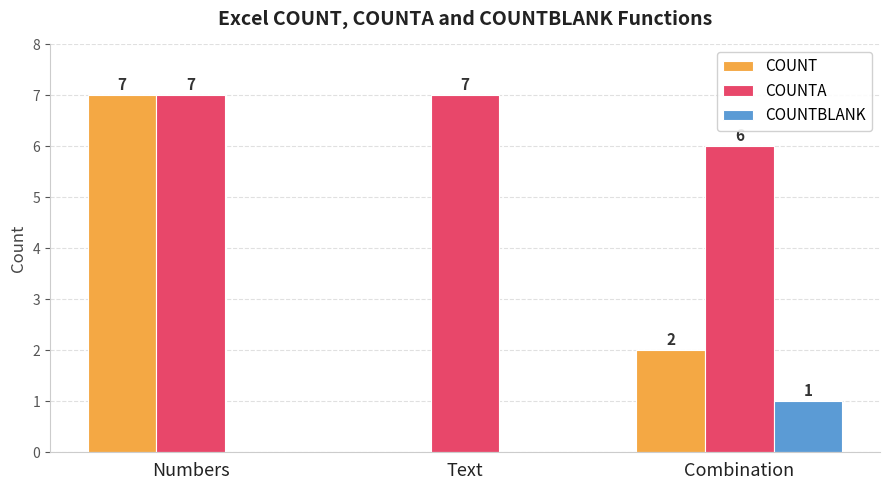

What is the sum of all COUNT values?

9